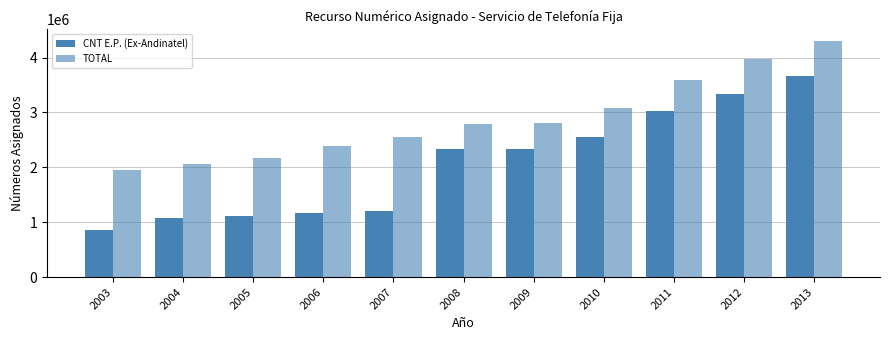

The CNT E.P. (Ex-Andinatel) series shows 1743355 at 2013. True or false?

False